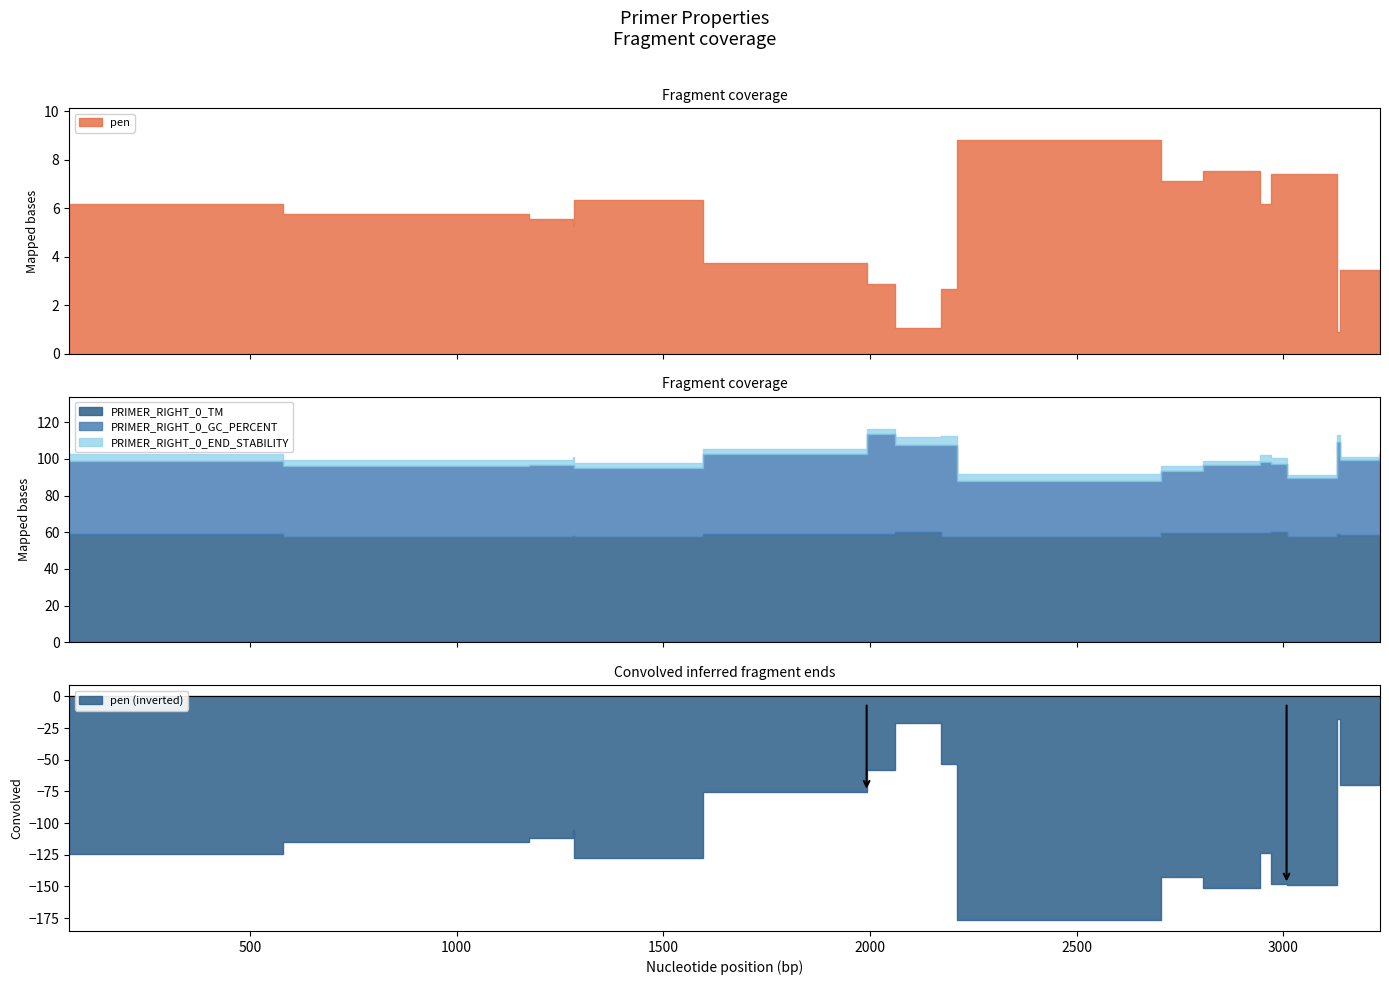

At which category does PRIMER_RIGHT_0_GC_PERCENT reach its first local valley?

1597